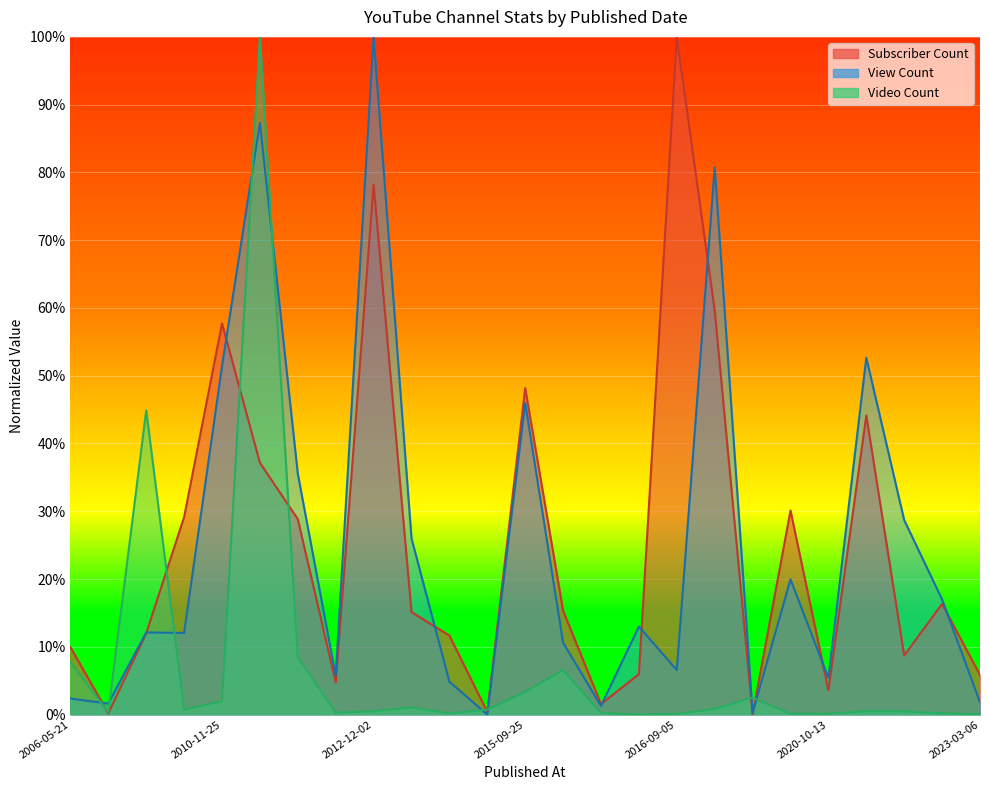

How many data points in Subscriber Count are above 0?

24